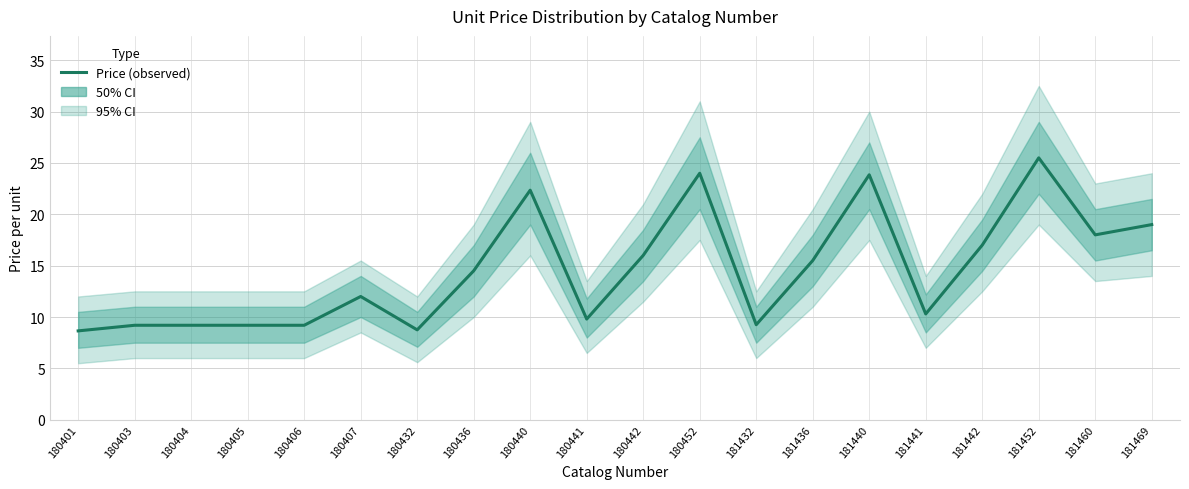

Which category has the lowest value across all series?

180401